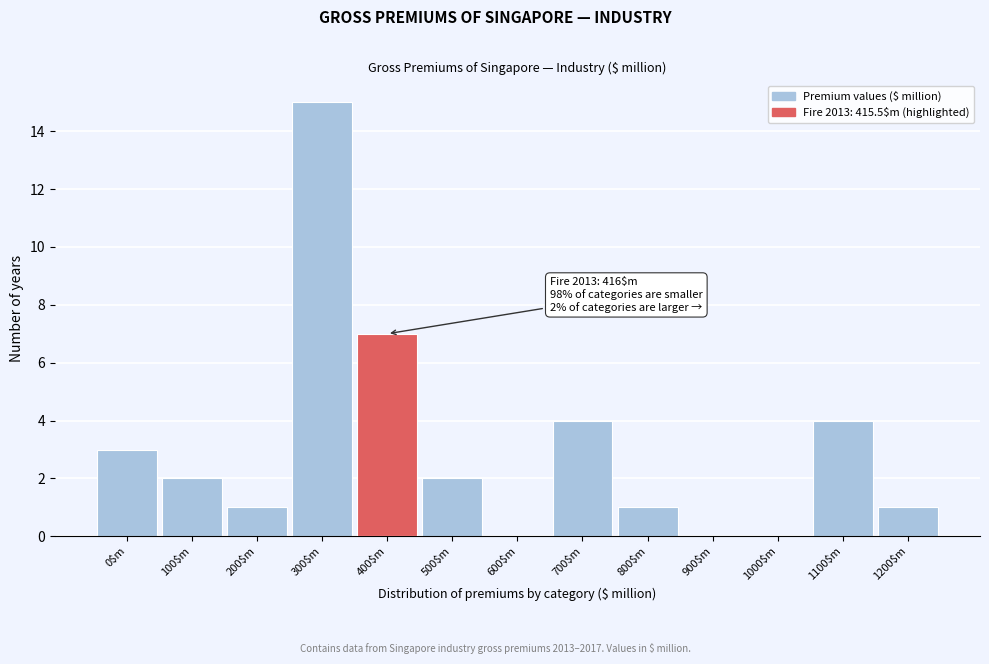

What is the sum of all values?

40